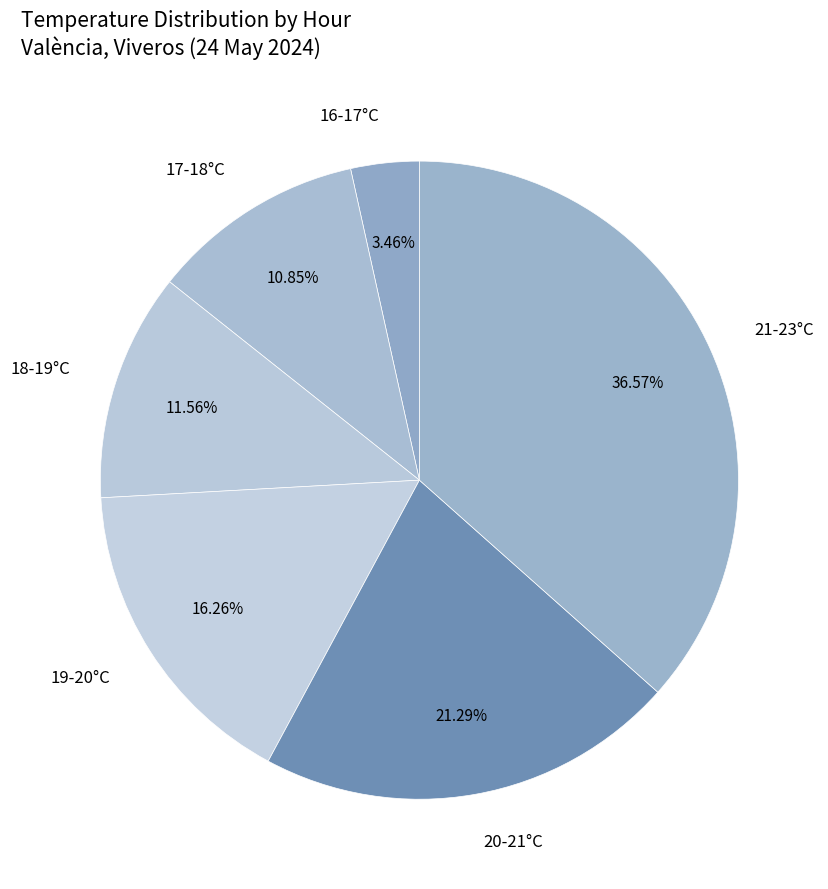

Approximately how many times larger is the value at 18-19°C compared to 19-20°C?

0.7